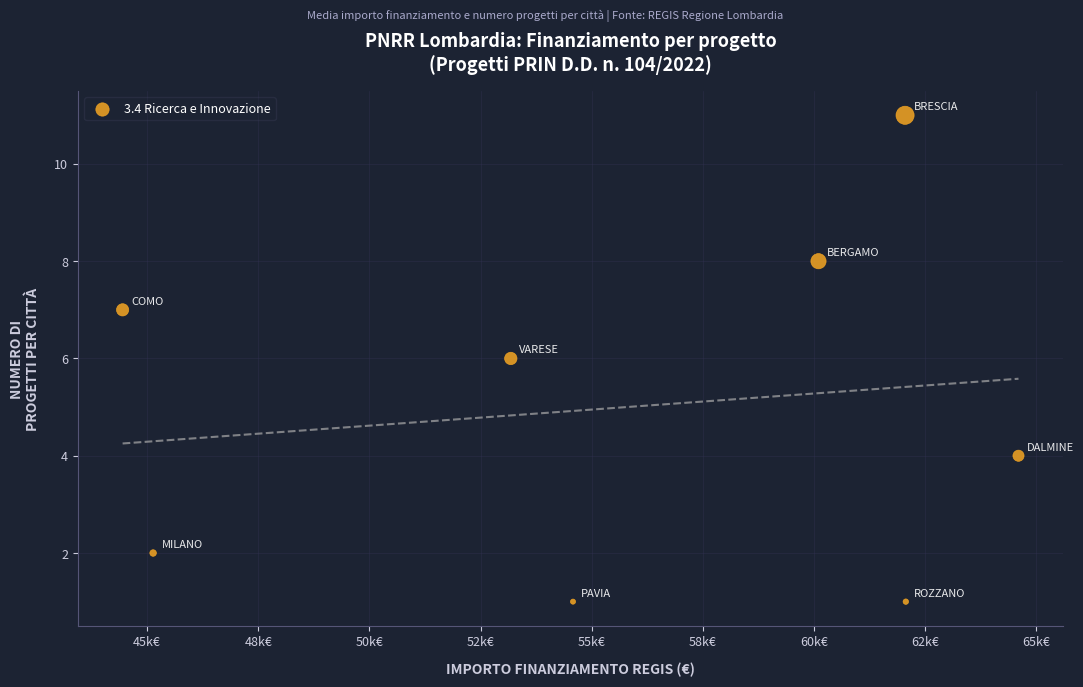

What is the range of Y values (max minus min)?

10